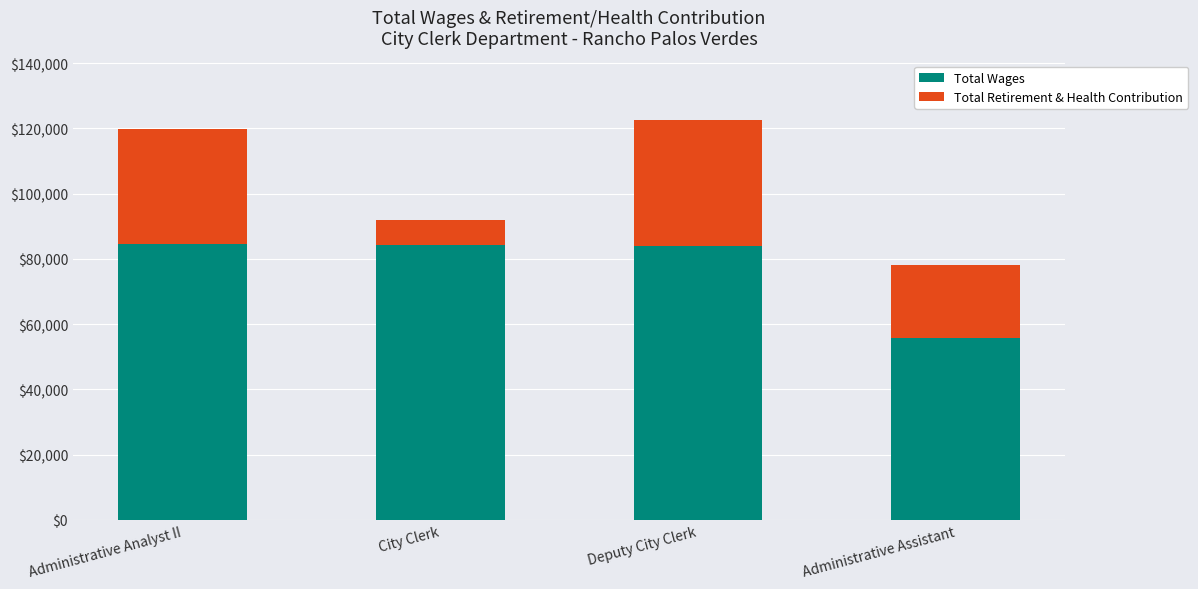

Where does the Total Wages series first go above 84325?

Administrative Analyst II